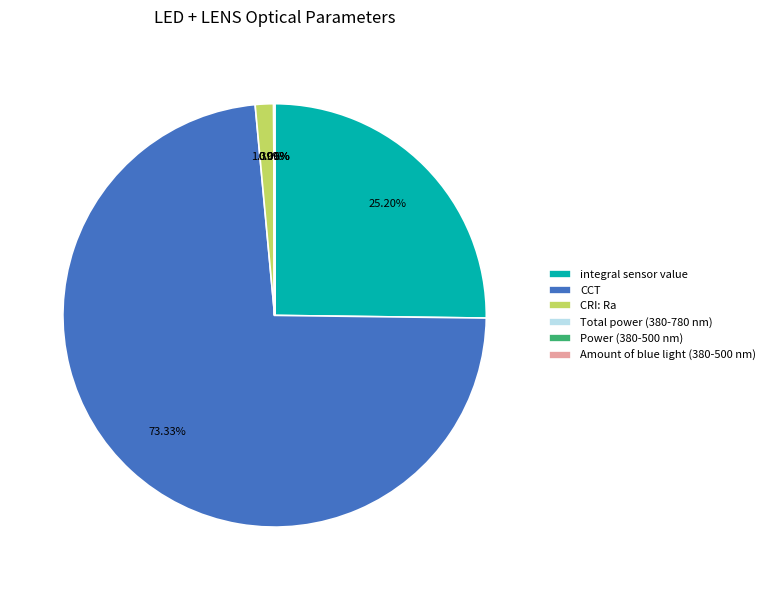

Which slice is the largest?

CCT